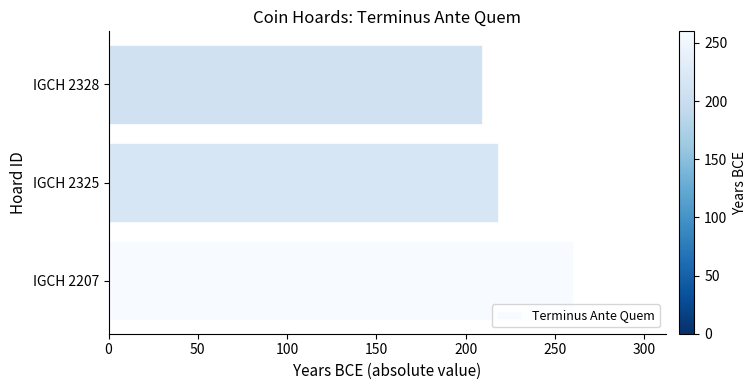

True or false: the data shows 260 at IGCH 2207.

True